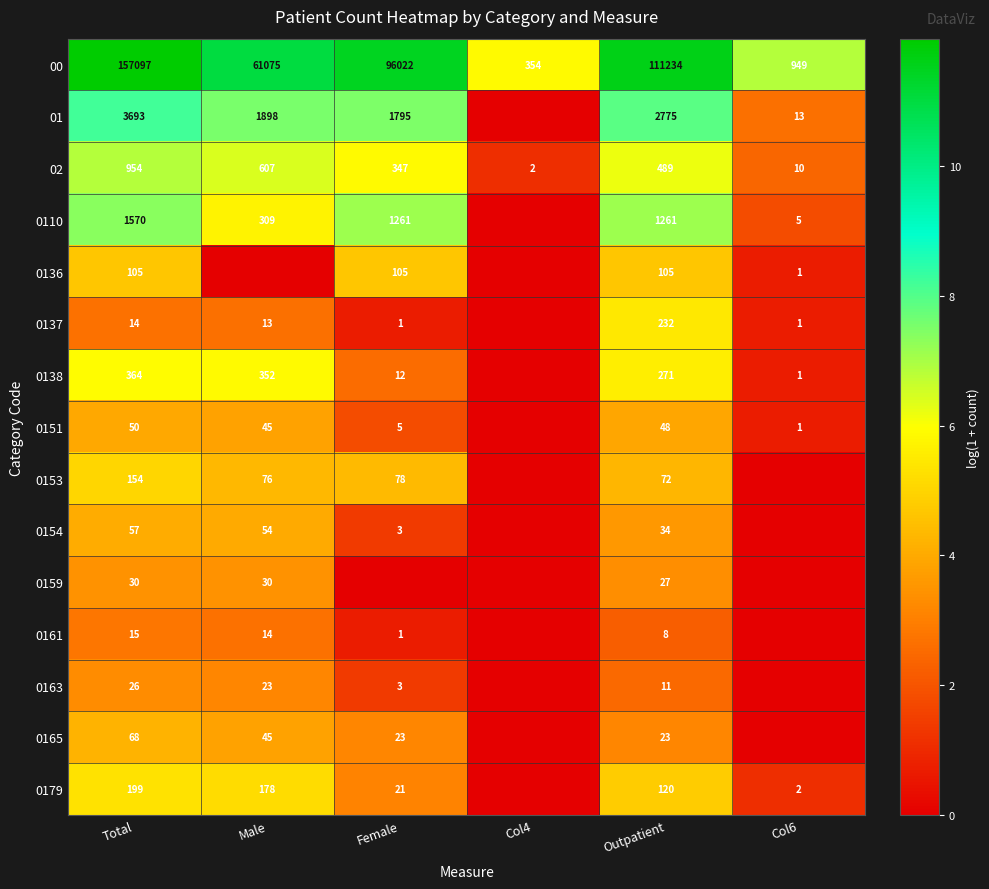

What is the difference between the 00 values at Male and Total?

96022